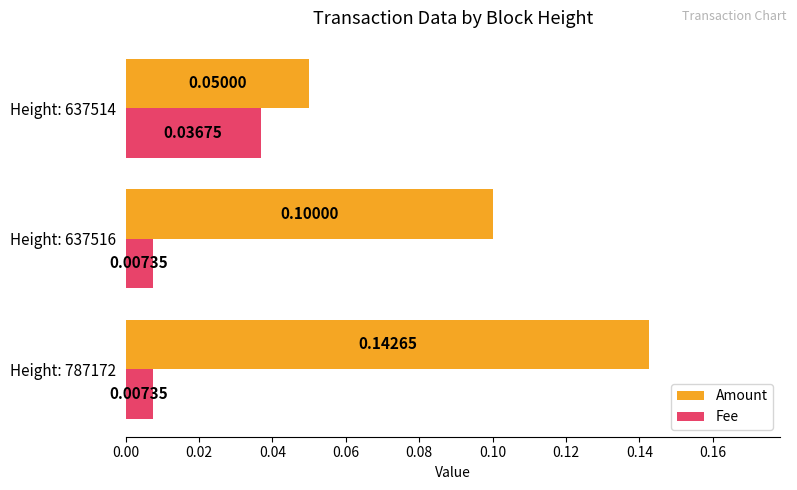

List the series in order of their overall mean, lowest first.

Fee, Amount